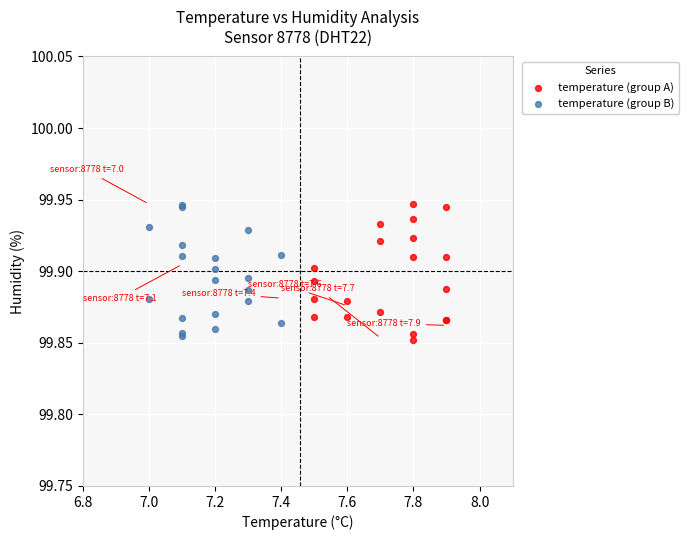

What are all the series names shown in the legend?

temperature (group A), temperature (group B)